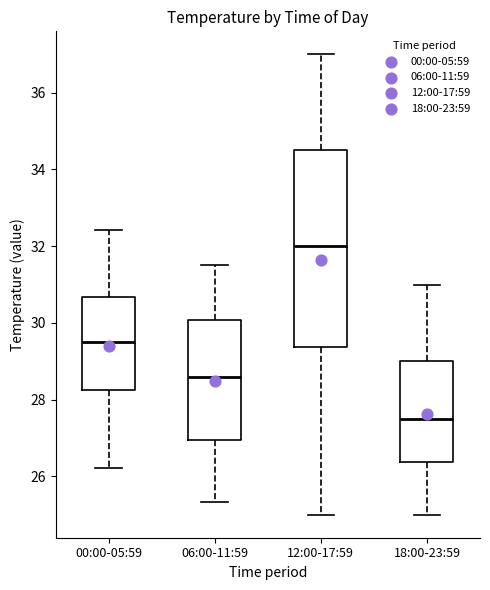

Reading left to right, transcribe this box plot: for each box, give where its median line is, the range the box spans, and where its two whiskers end, as read against the y-axis. The values are not printed on the chart, so give them approximately, as read against the axis.

00:00-05:59: median 29.6, box 28.2 to 30.6, whiskers 26.2 to 32.4
06:00-11:59: median 28.6, box 27.0 to 30.0, whiskers 25.4 to 31.6
12:00-17:59: median 32.0, box 29.4 to 34.6, whiskers 25.0 to 37.0
18:00-23:59: median 27.6, box 26.4 to 29.0, whiskers 25.0 to 31.0